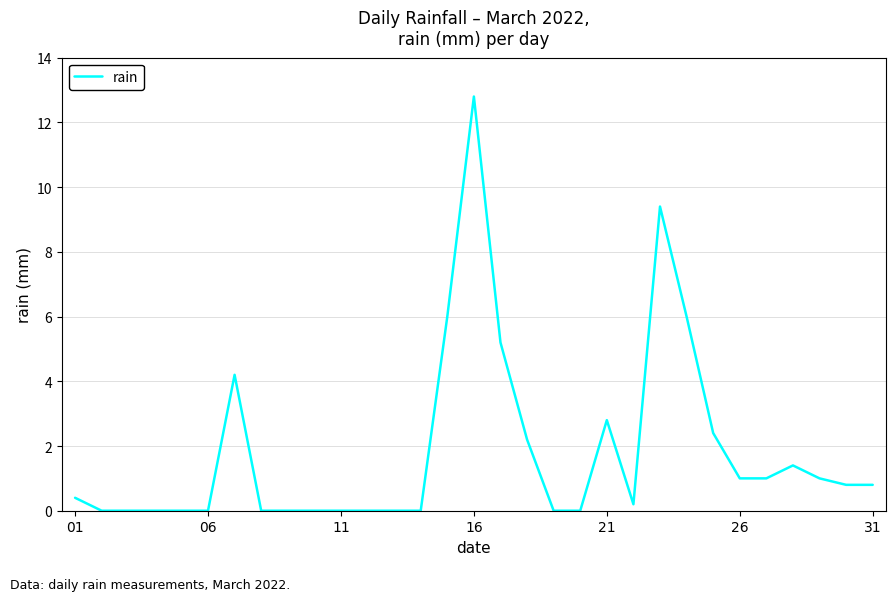

What is the greatest value displayed?

12.8